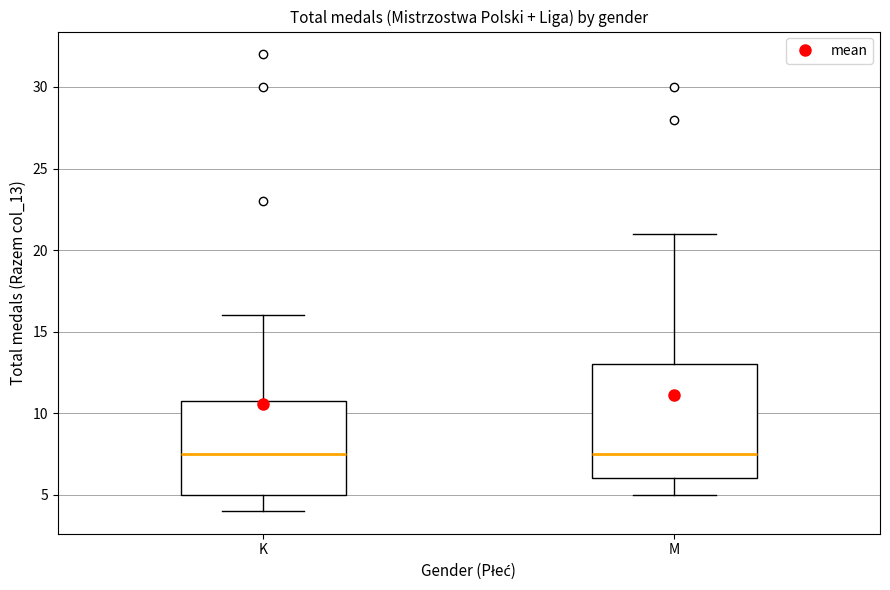

Where does the lower whisker of the box for M end on the y-axis? The values are not printed on the chart, so give them approximately, as read against the axis.

5.0